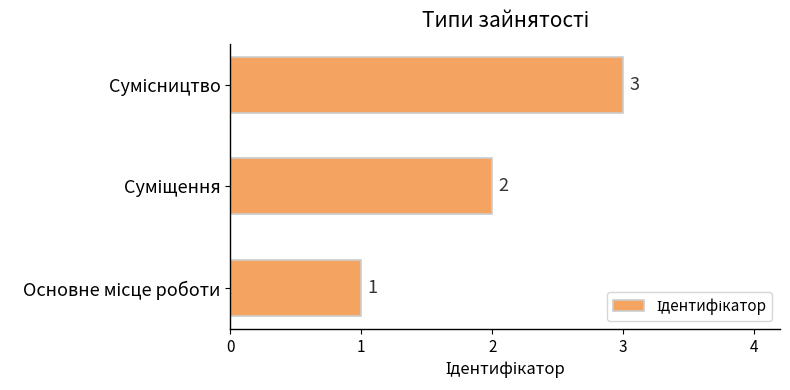

What is the sum of all values?

6